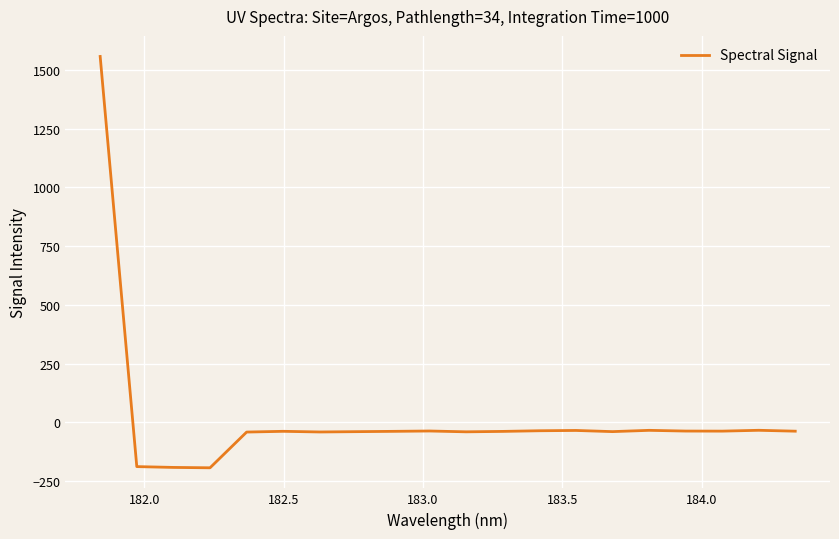

How many values are above zero?

1